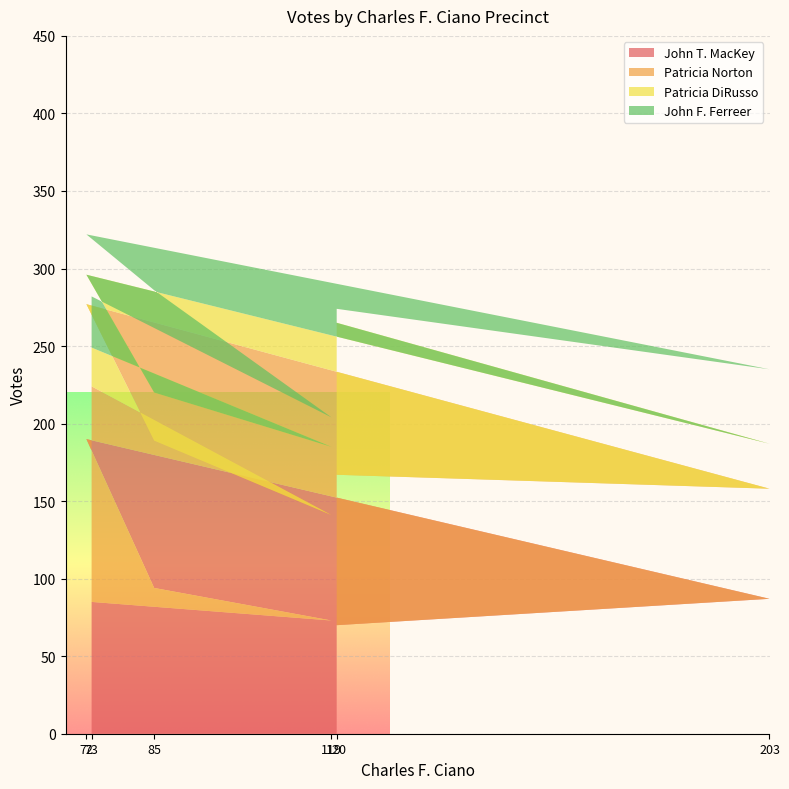

Reading left to right, extract all data points from this chart.

John T. MacKey: 85	73	94	190	87	70
Patricia Norton: 139	68	95	87	71	97
Patricia DiRusso: 25	44	31	19	29	98
John F. Ferreer: 33	19	66	26	48	9